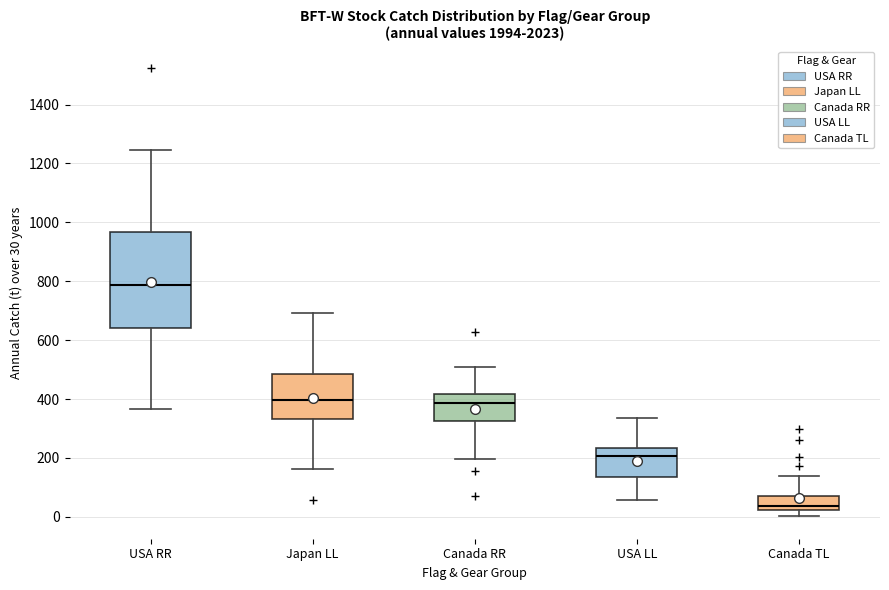

Where is the lower edge of the box for USA LL on the y-axis? The values are not printed on the chart, so give them approximately, as read against the axis.

140